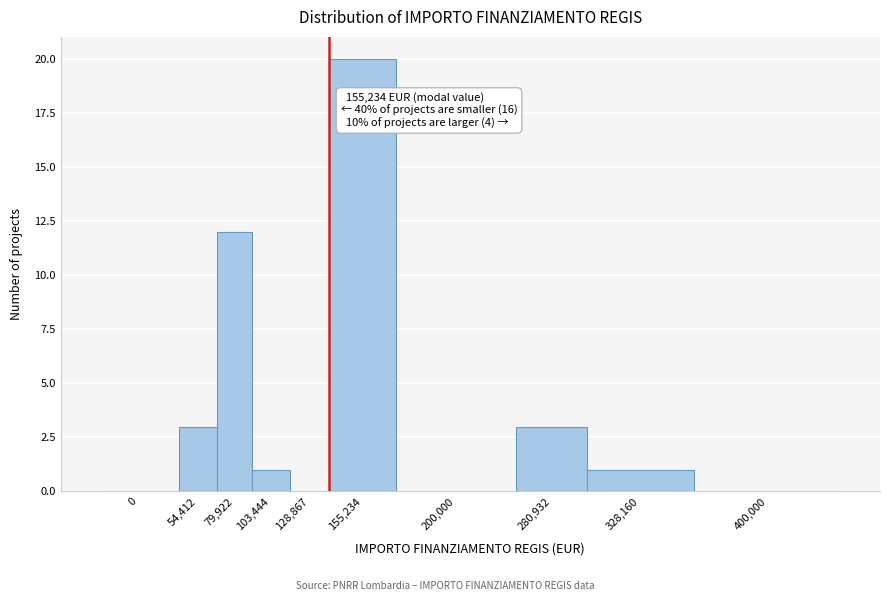

Reading right to left, what are all the values shown in this chart?

400,000=0	328,160=1	280,932=3	200,000=0	155,234=20	128,867=0	103,444=1	79,922=12	54,412=3	0=0